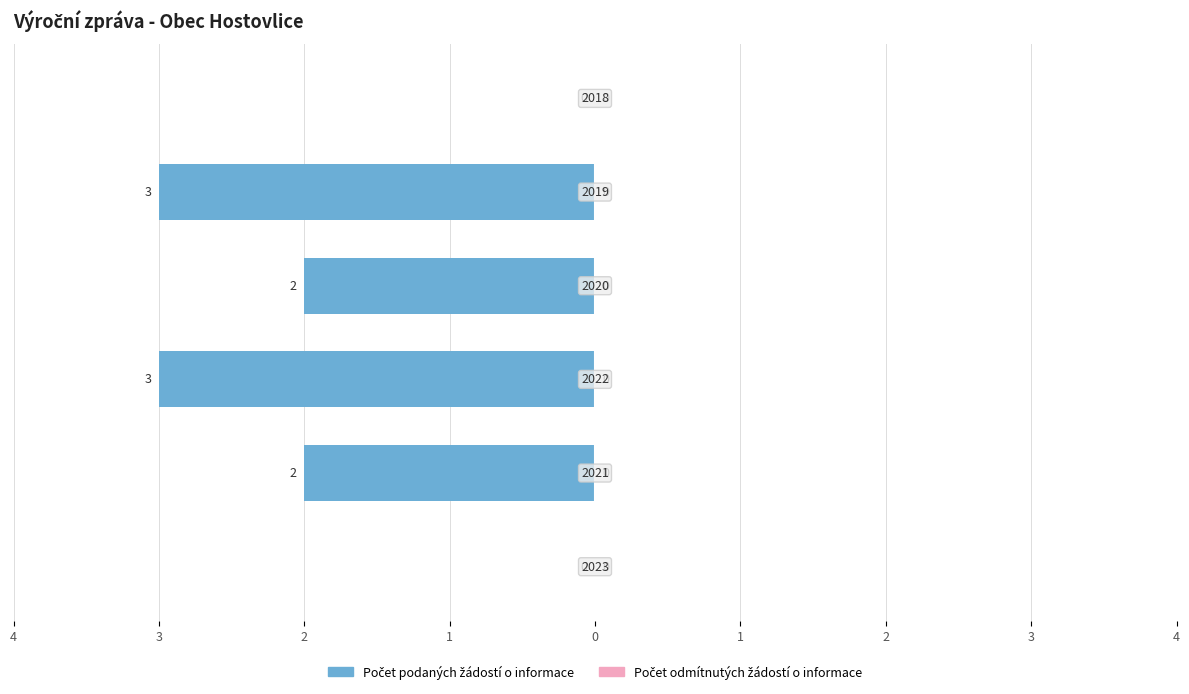

What is the minimum value shown in the chart?

-3.0